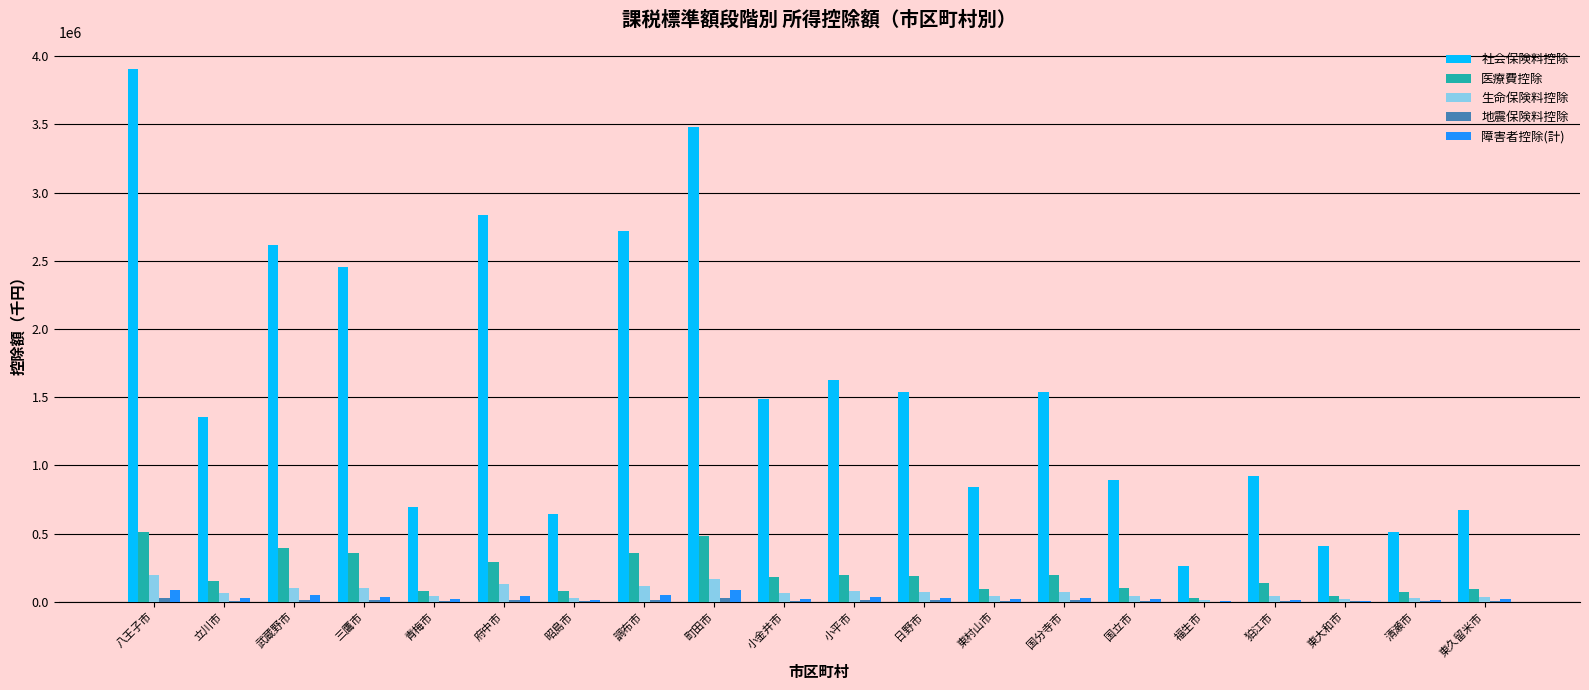

Between 八王子市 and 三鷹市, which series saw the biggest shift?

社会保険料控除